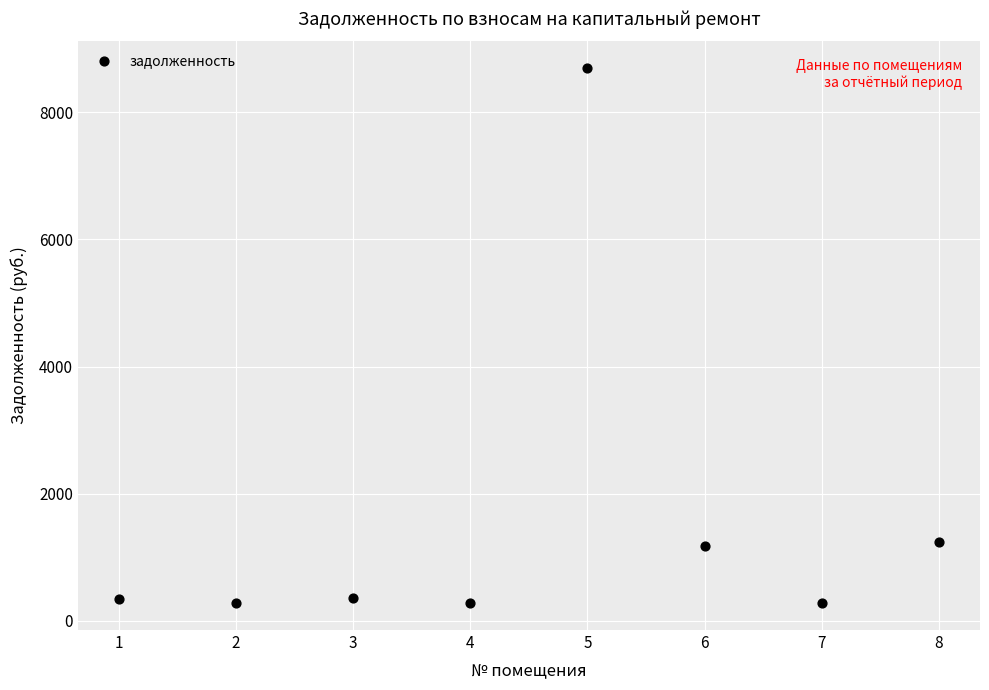

What is the average Y value?

1584.0